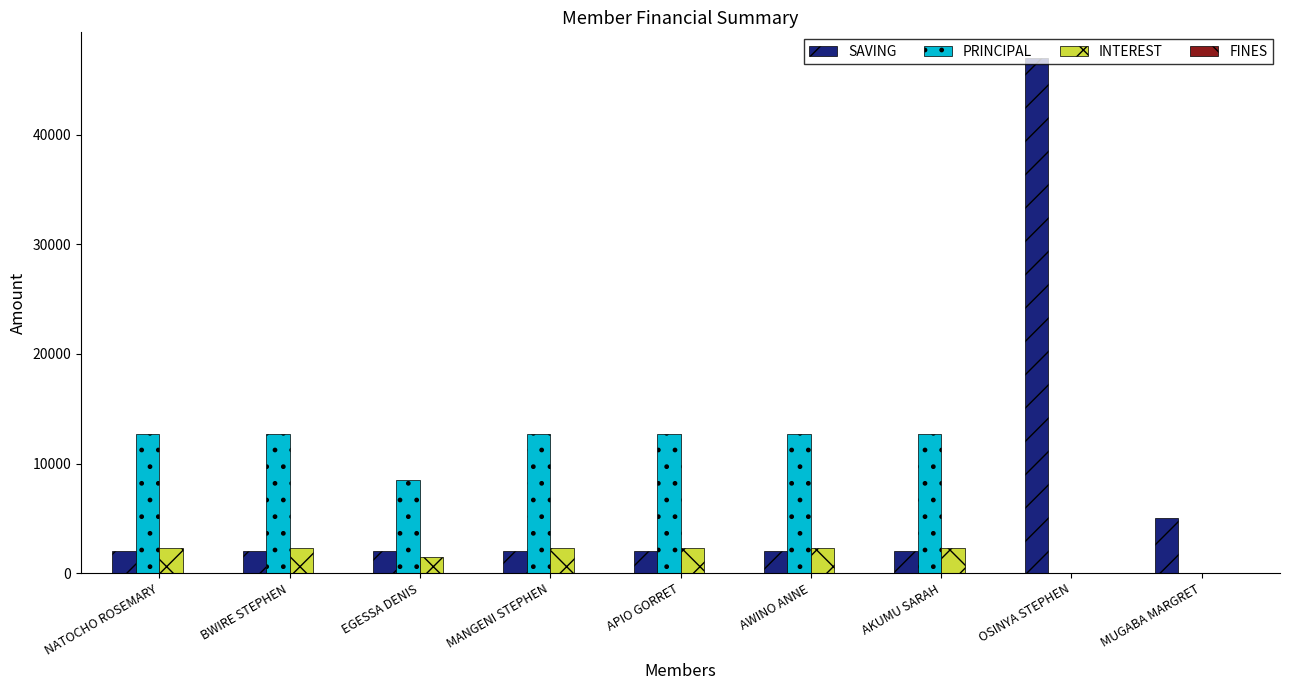

At which label is PRINCIPAL closest to 6350?

EGESSA DENIS